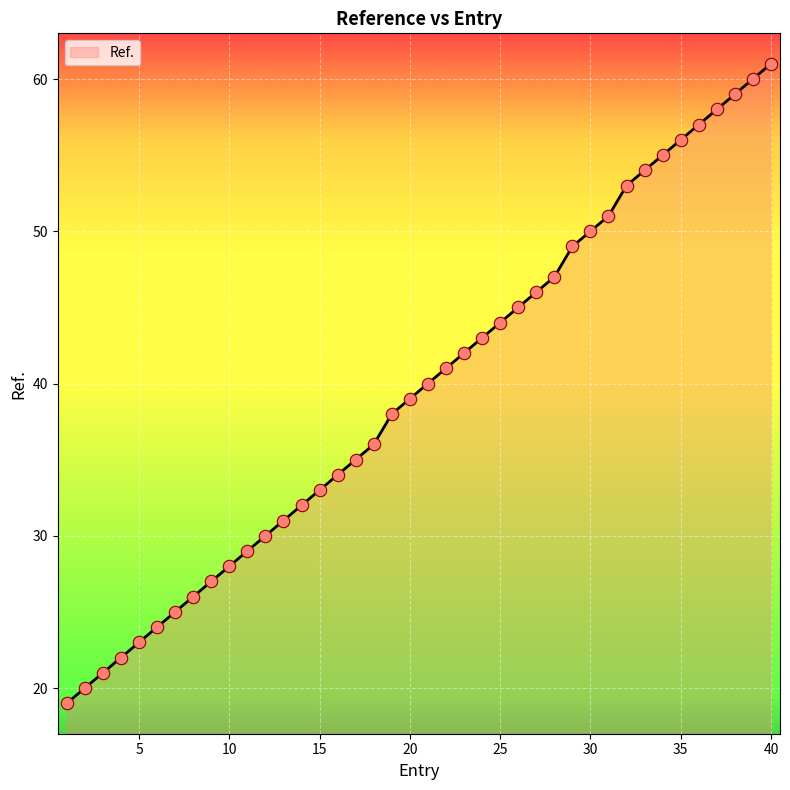

What is the difference between the maximum and minimum values?

42